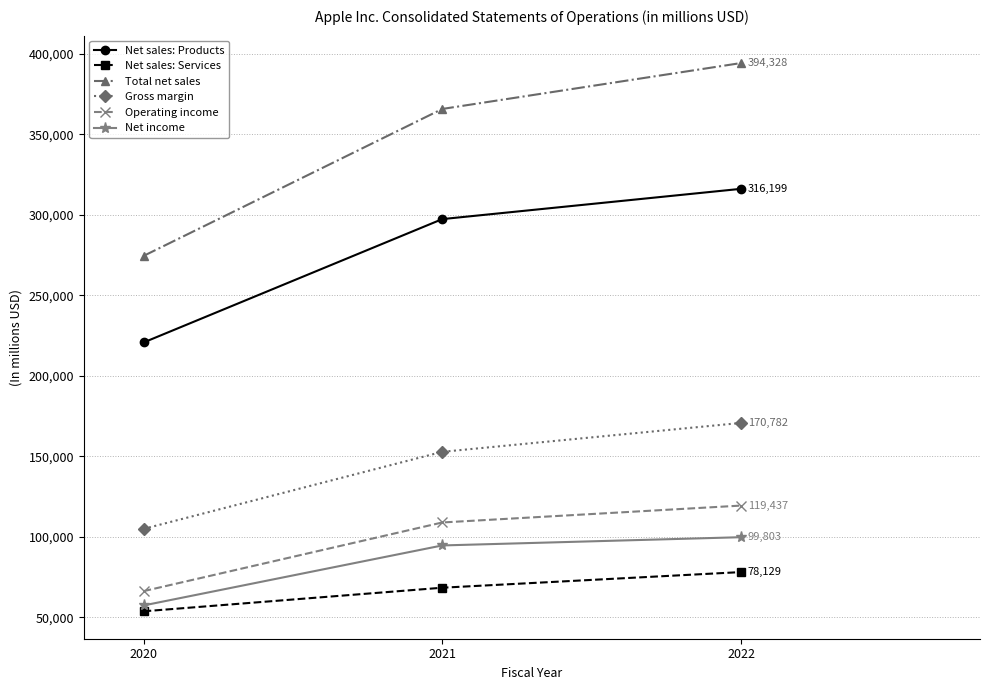

Which series has the widest spread of values?

Total net sales